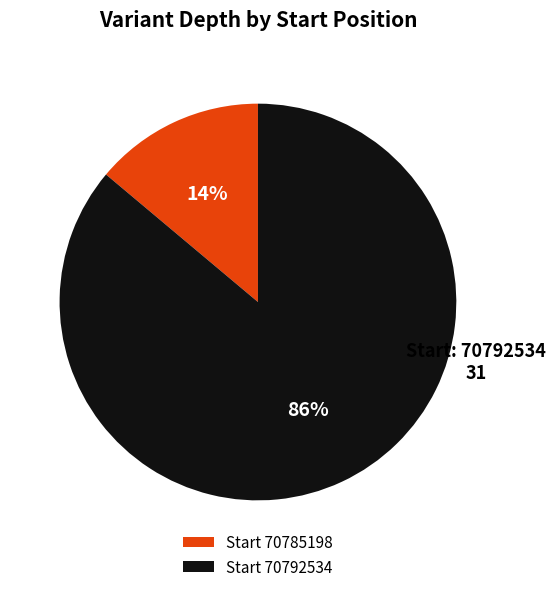

Combined, do Start 70785198 and Start 70792534 account for over 50%?

Yes